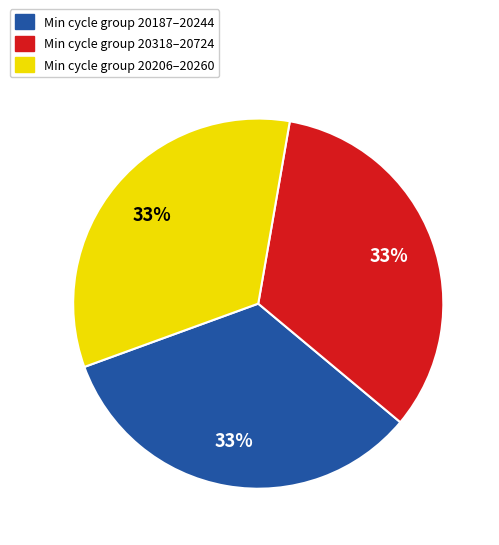

Is the sum of Min cycle group 20206–20260 and Min cycle group 20187–20244 greater than half?

Yes